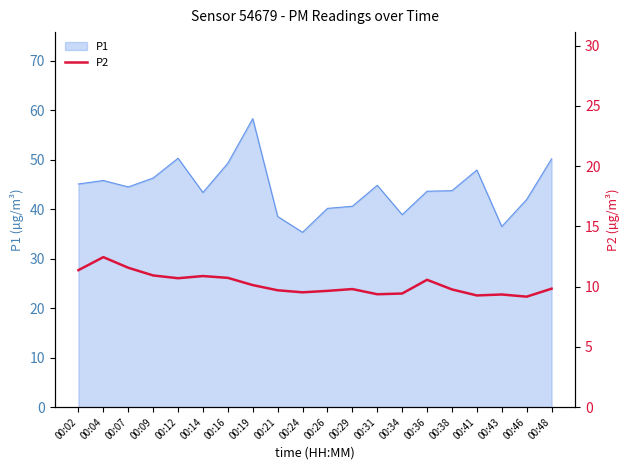

True or false: P1 has a value of 56.1 at 00:24.

False